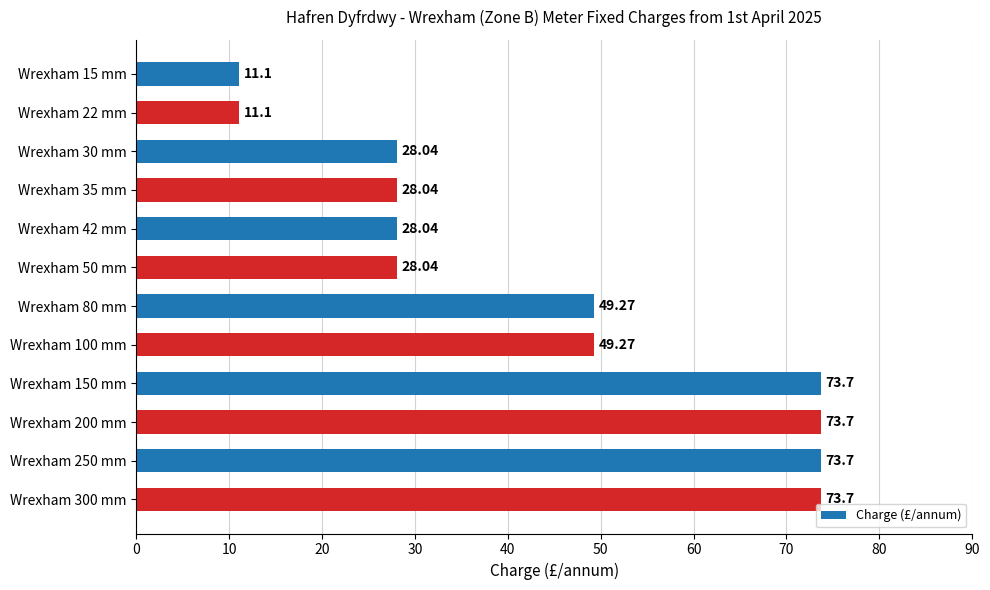

What is the sum of the values at Wrexham 80 mm and Wrexham 30 mm?

77.3